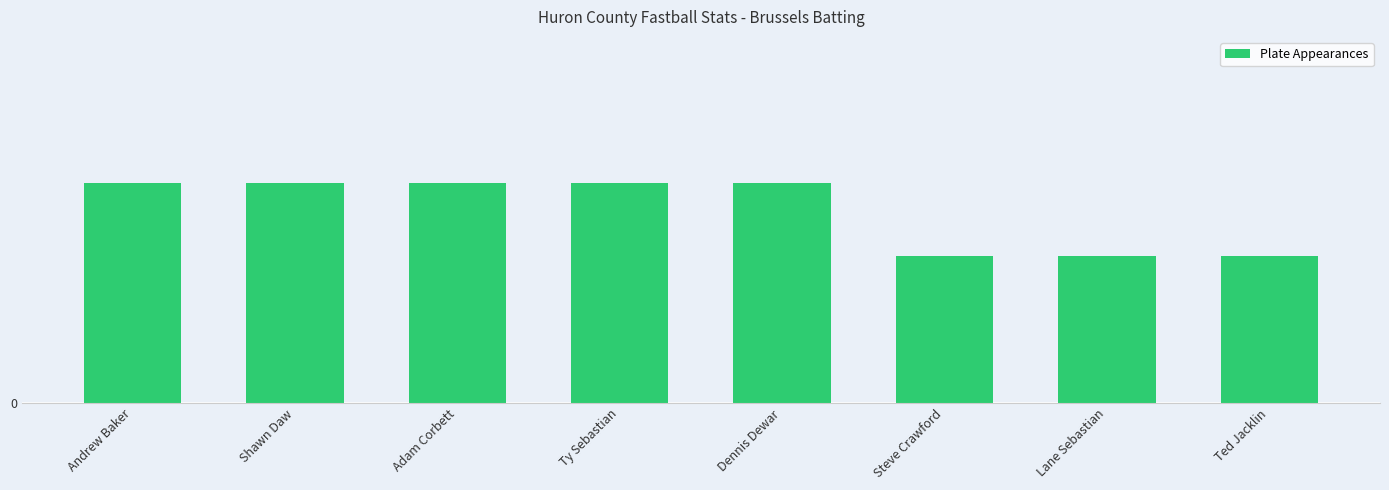

What is the sum of all values?

21